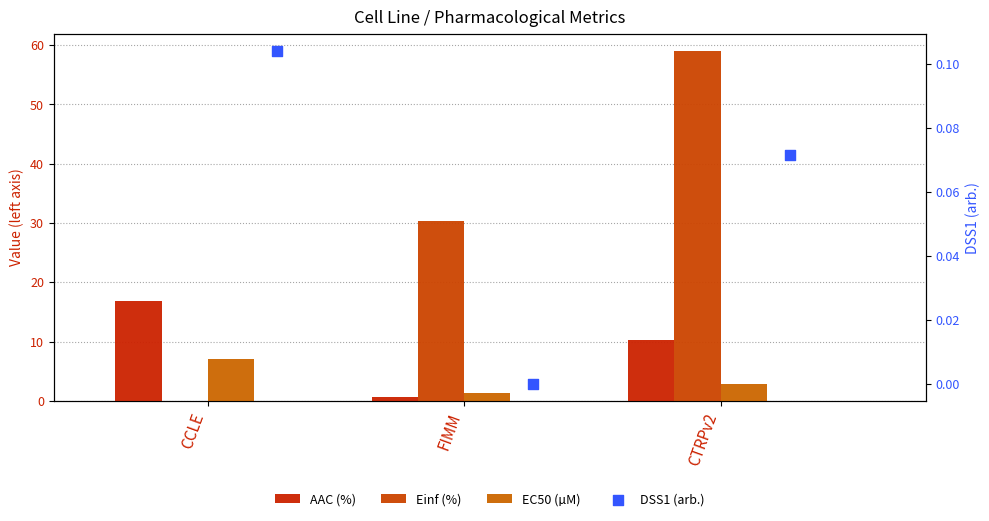

Which series has the widest spread of Y values?

Einf (%)